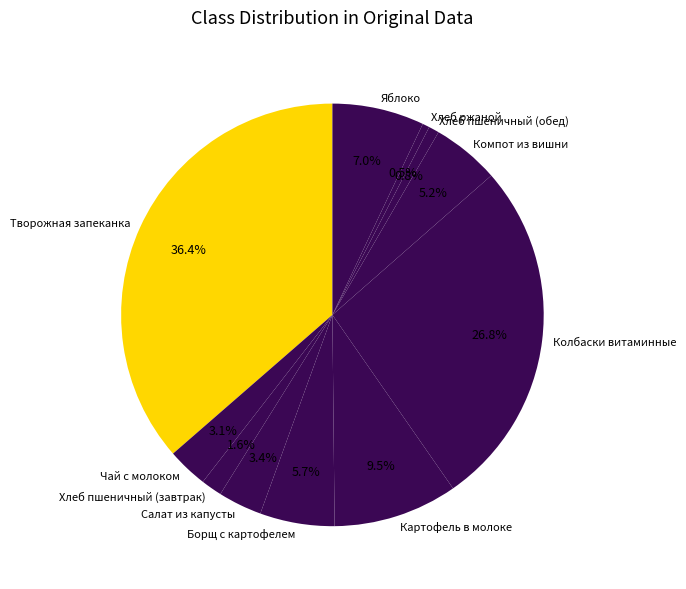

To the nearest percent, what is the combined percentage of Хлеб пшеничный (обед) and Чай с молоком?

4%